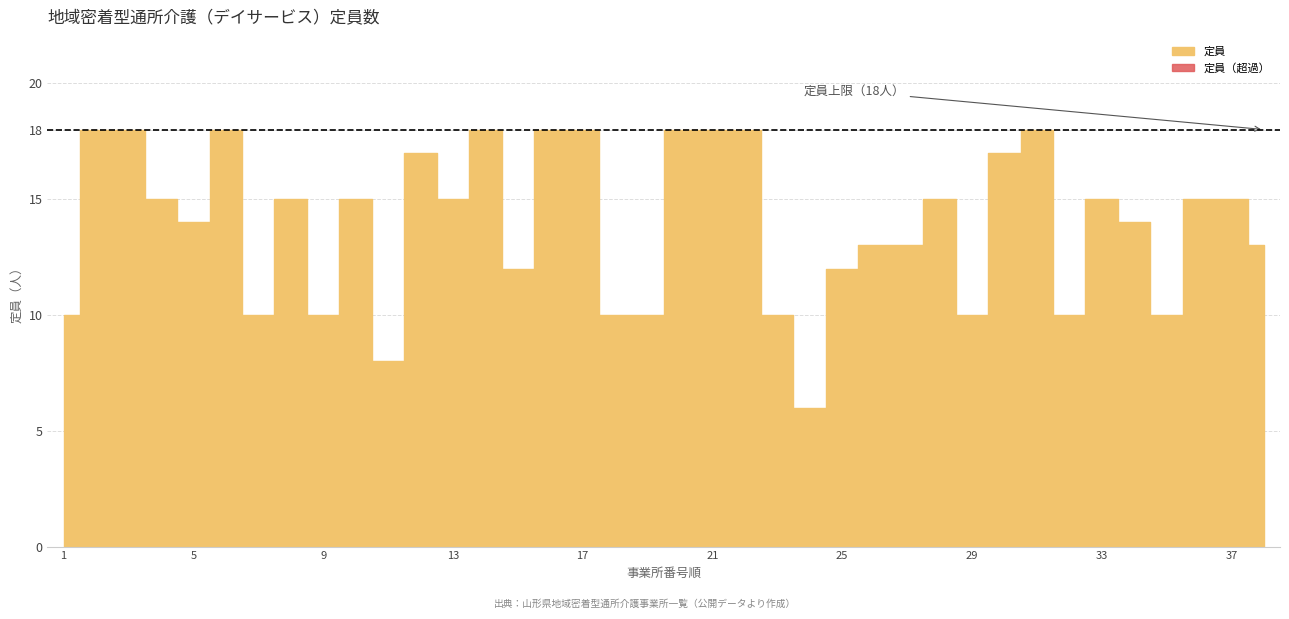

Between 33 and 12, which is larger?

12